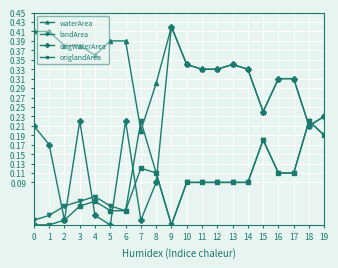

At 7, list the series in order from smallest to largest.

origWaterArea, origlandArea, waterArea, landArea